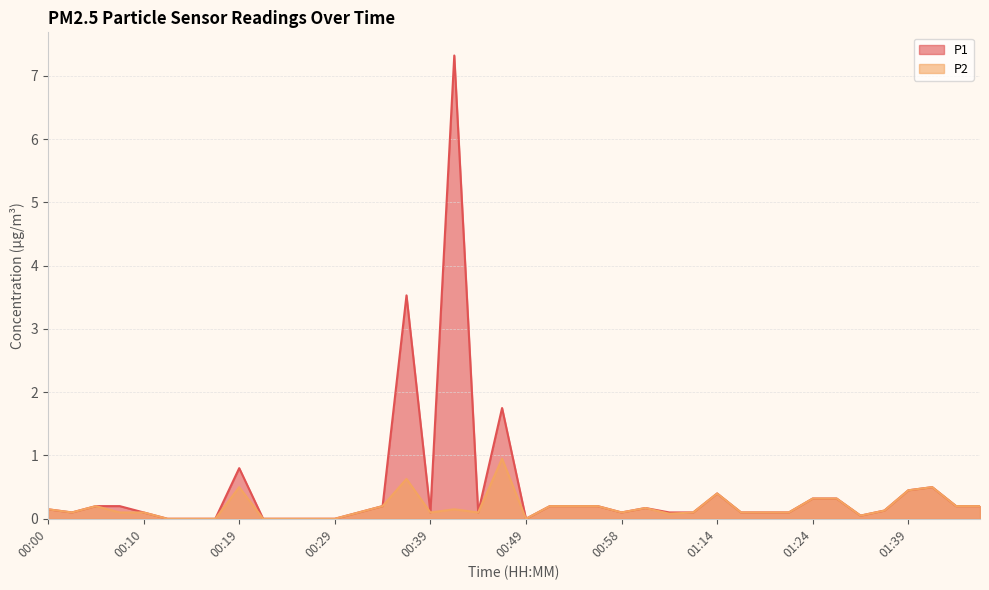

Which series has the largest range (max minus min)?

P1